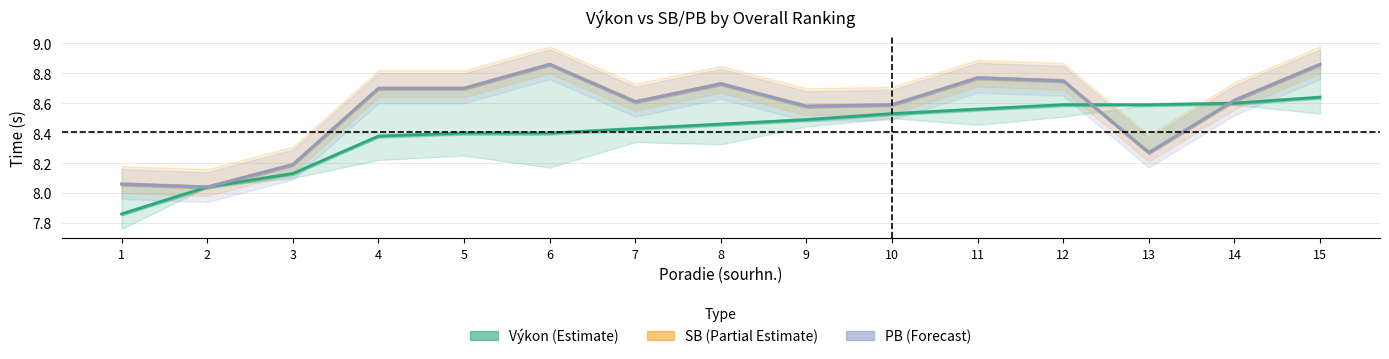

At which label does SB (Partial Estimate) reach its minimum?

2